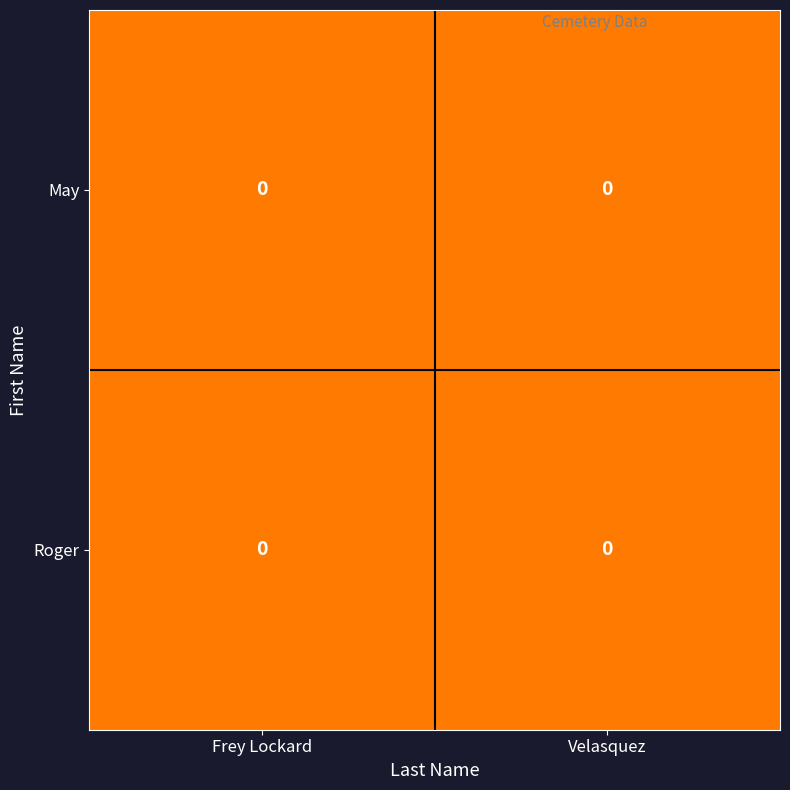

At Frey Lockard, list the series in order from largest to smallest.

Roger, May